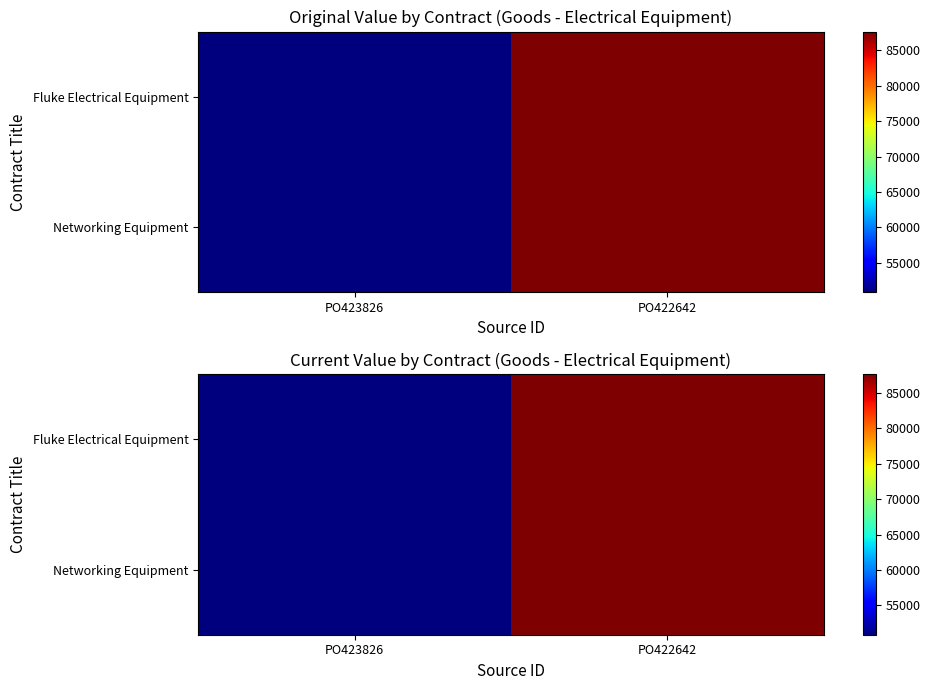

At which category is the sum across all series the highest?

PO422642